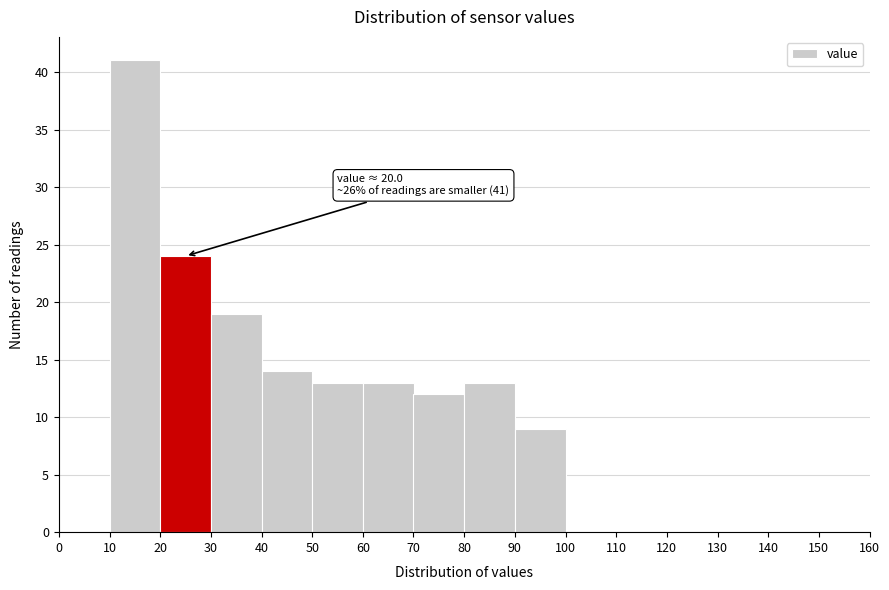

Which range on the x-axis has the tallest bar?

10 to 20